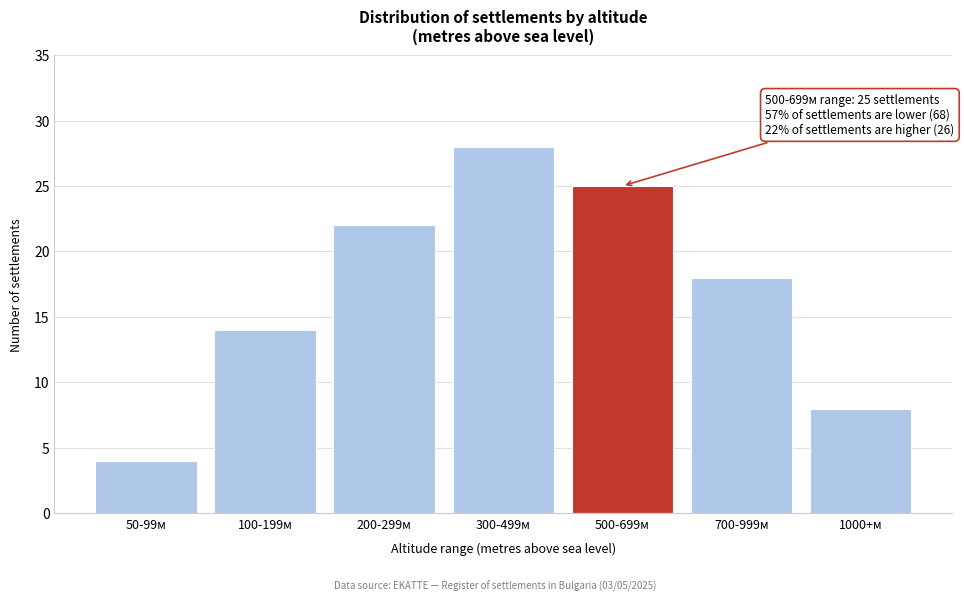

Reading right to left, transcribe all the data shown in this chart.

1000+м=8	700-999м=18	500-699м=25	300-499м=28	200-299м=22	100-199м=14	50-99м=4